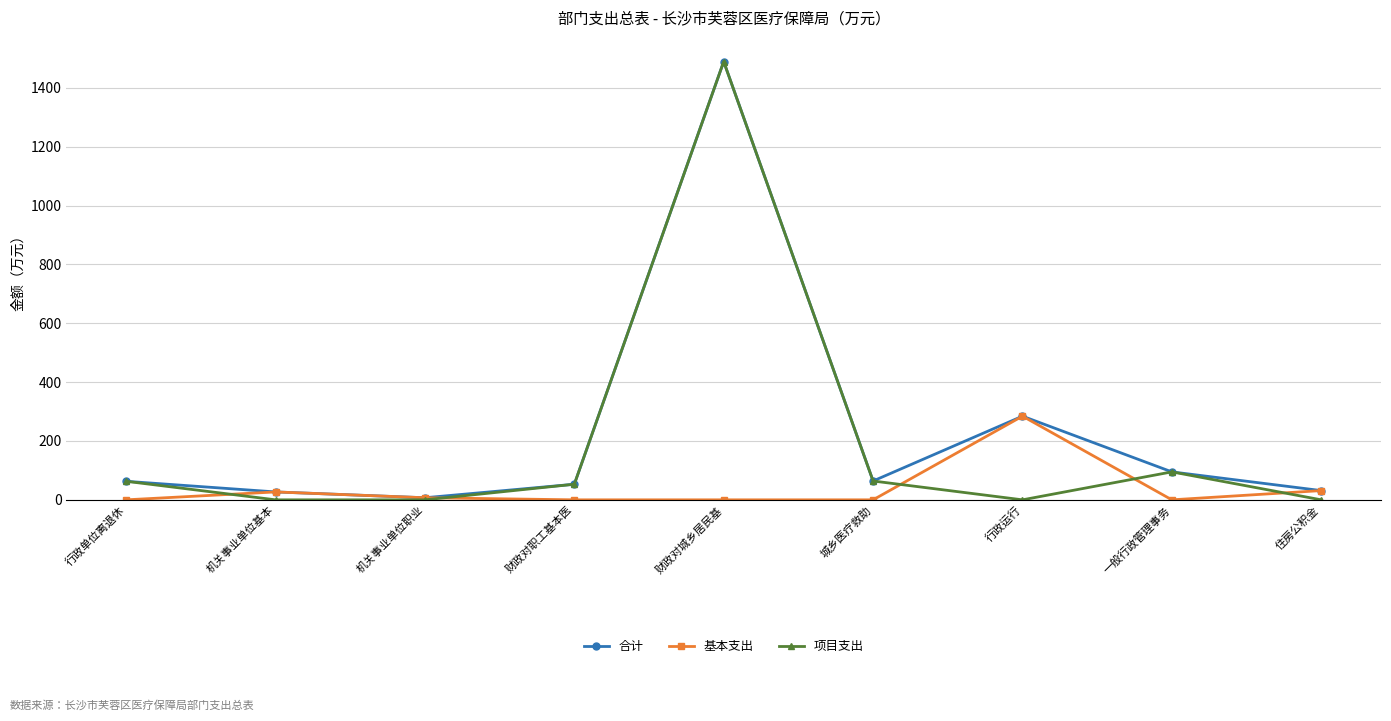

Count the number of categories in the chart.

9